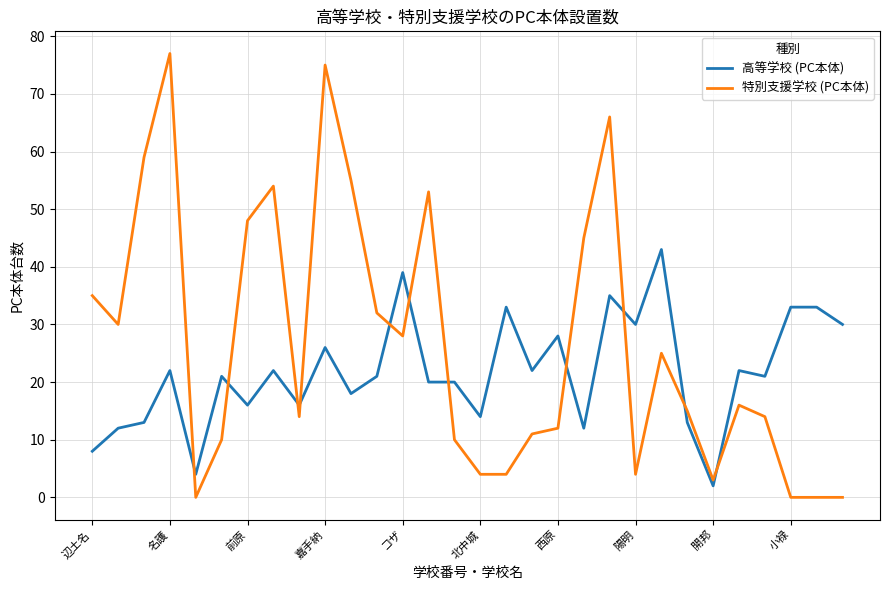

True or false: 高等学校 (PC本体) and 特別支援学校 (PC本体) intersect in this chart.

True